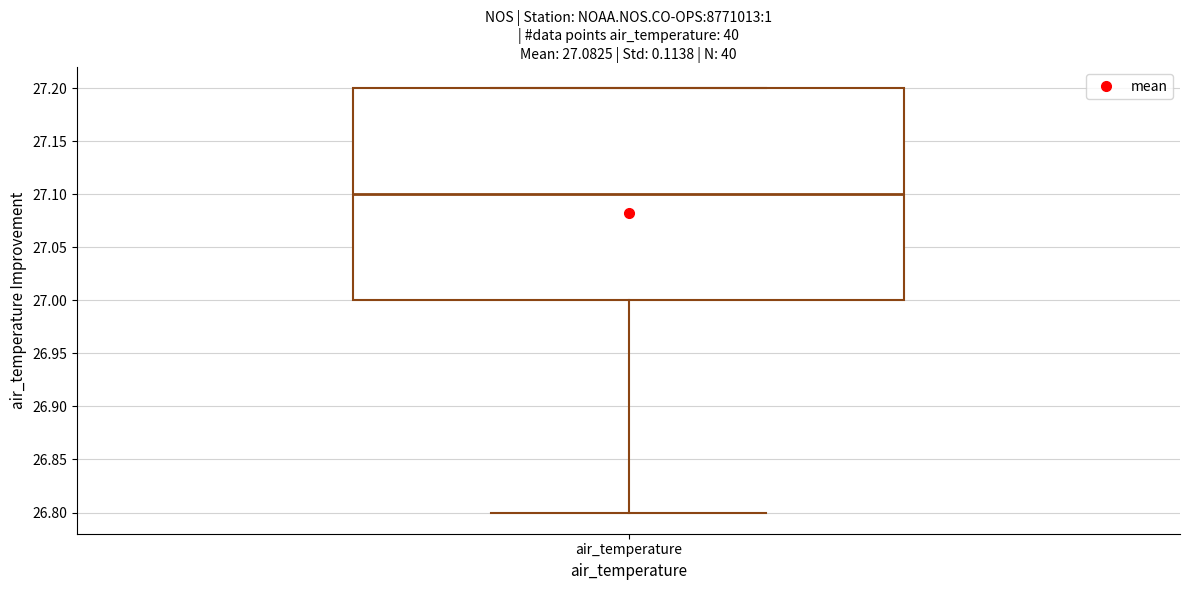

Where does the median line of the box for air_temperature sit on the y-axis? The values are not printed on the chart, so give them approximately, as read against the axis.

27.1